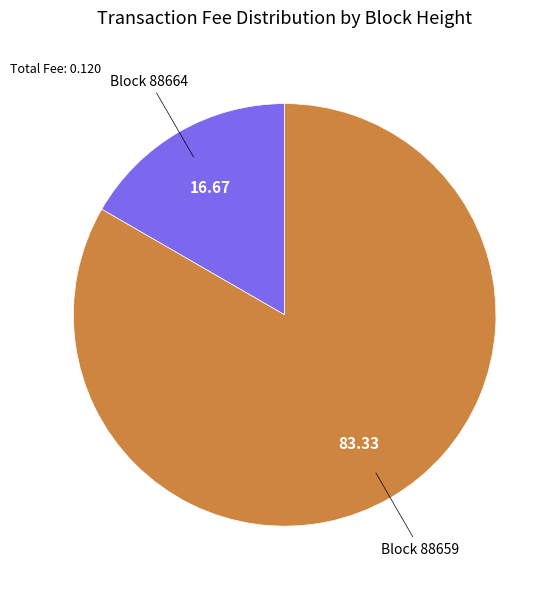

Is there any slice that represents more than half of the pie?

Yes